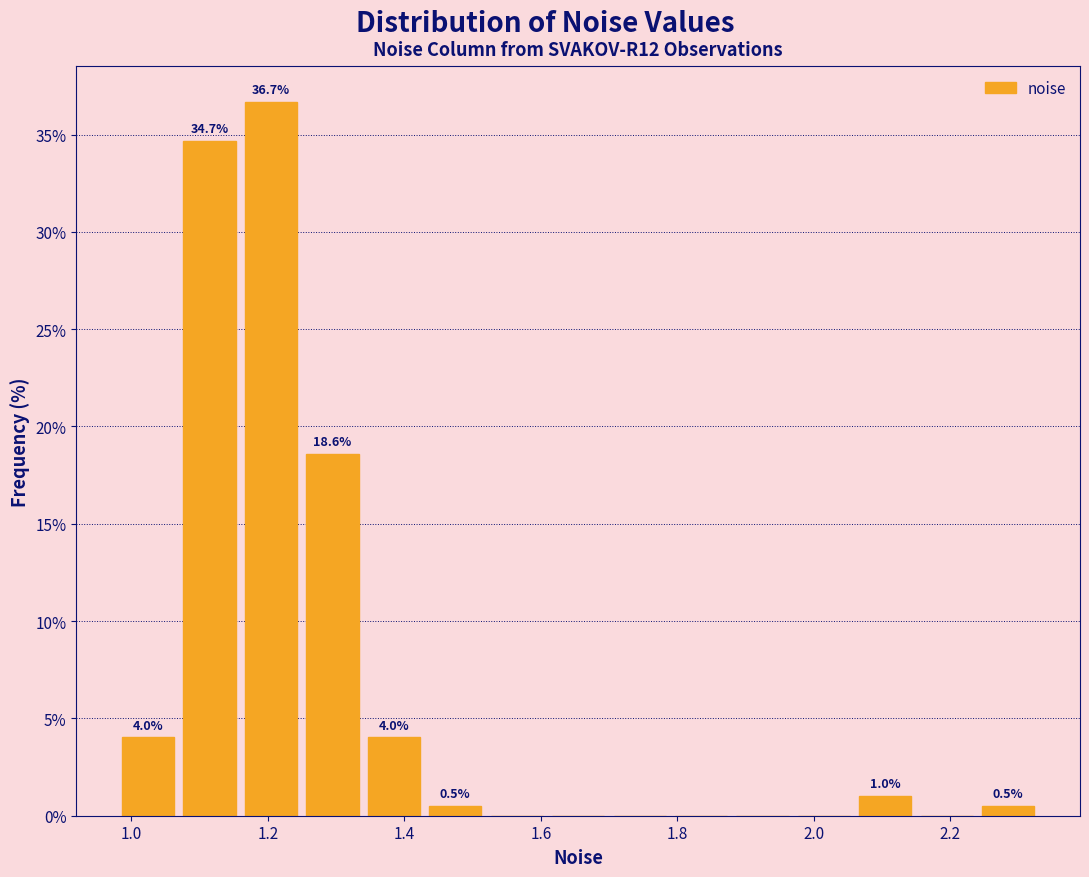

Over which range of the x-axis is the bar tallest?

1.16 to 1.24